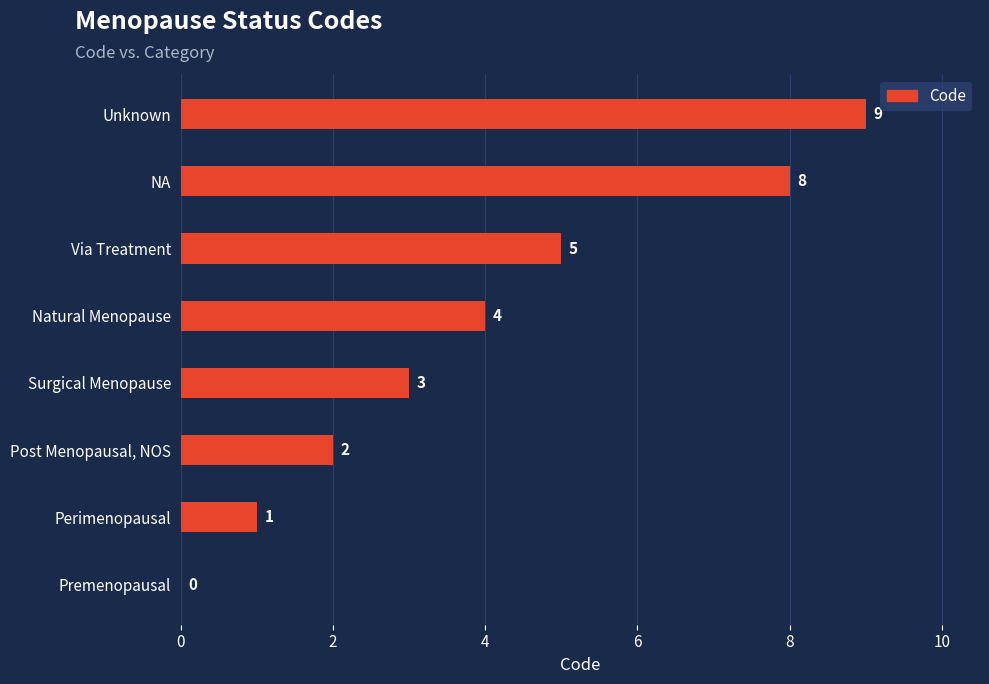

How many positive values are there?

7